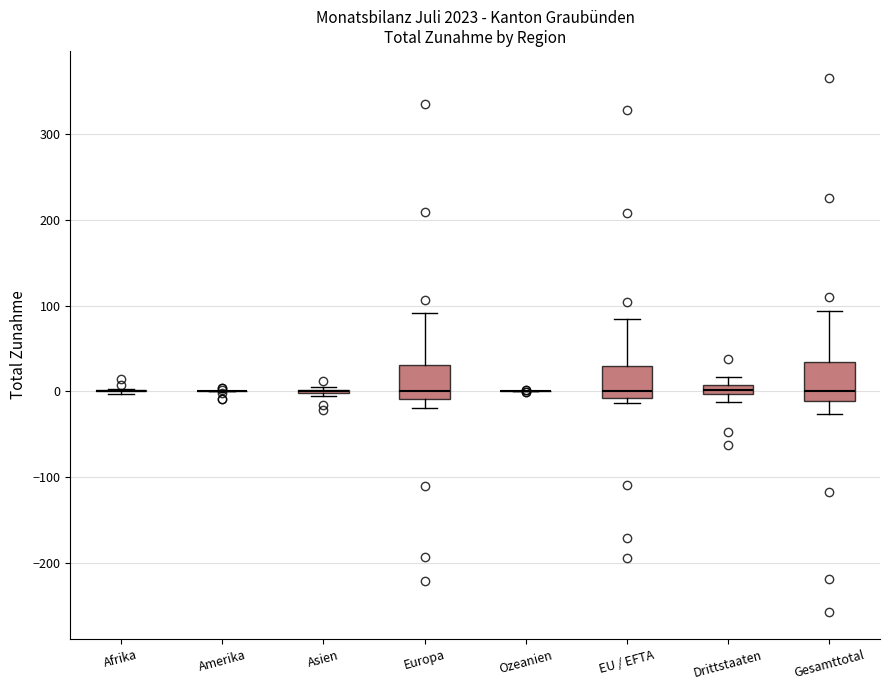

Where does the median line of the box for EU / EFTA sit on the y-axis? The values are not printed on the chart, so give them approximately, as read against the axis.

0